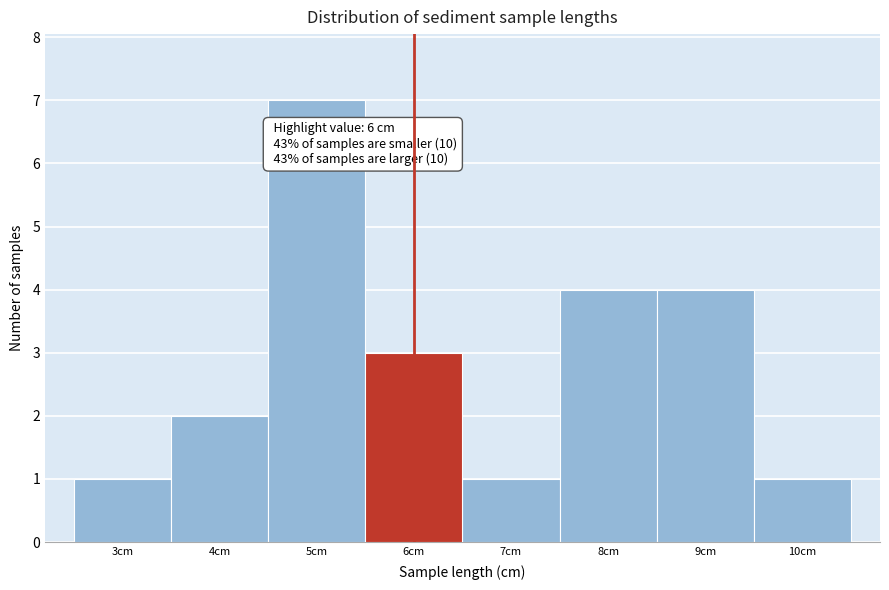

Over which range of the x-axis is the bar tallest?

4.5 to 5.5